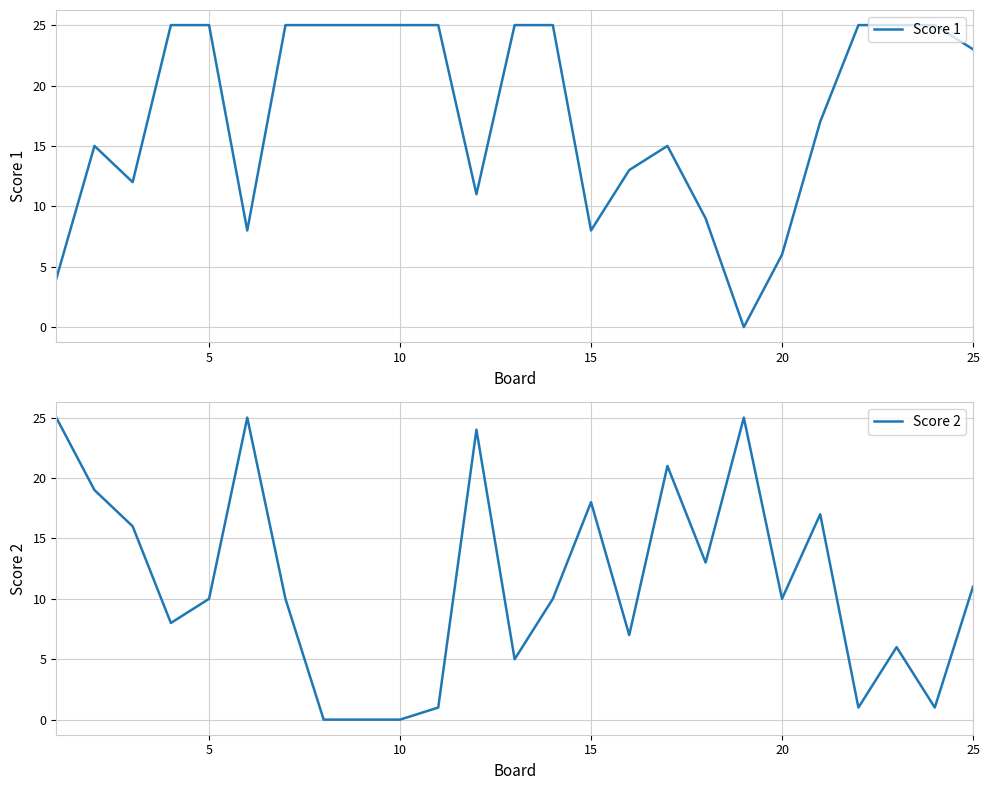

How many interior local peaks does the Score 2 series have?

7